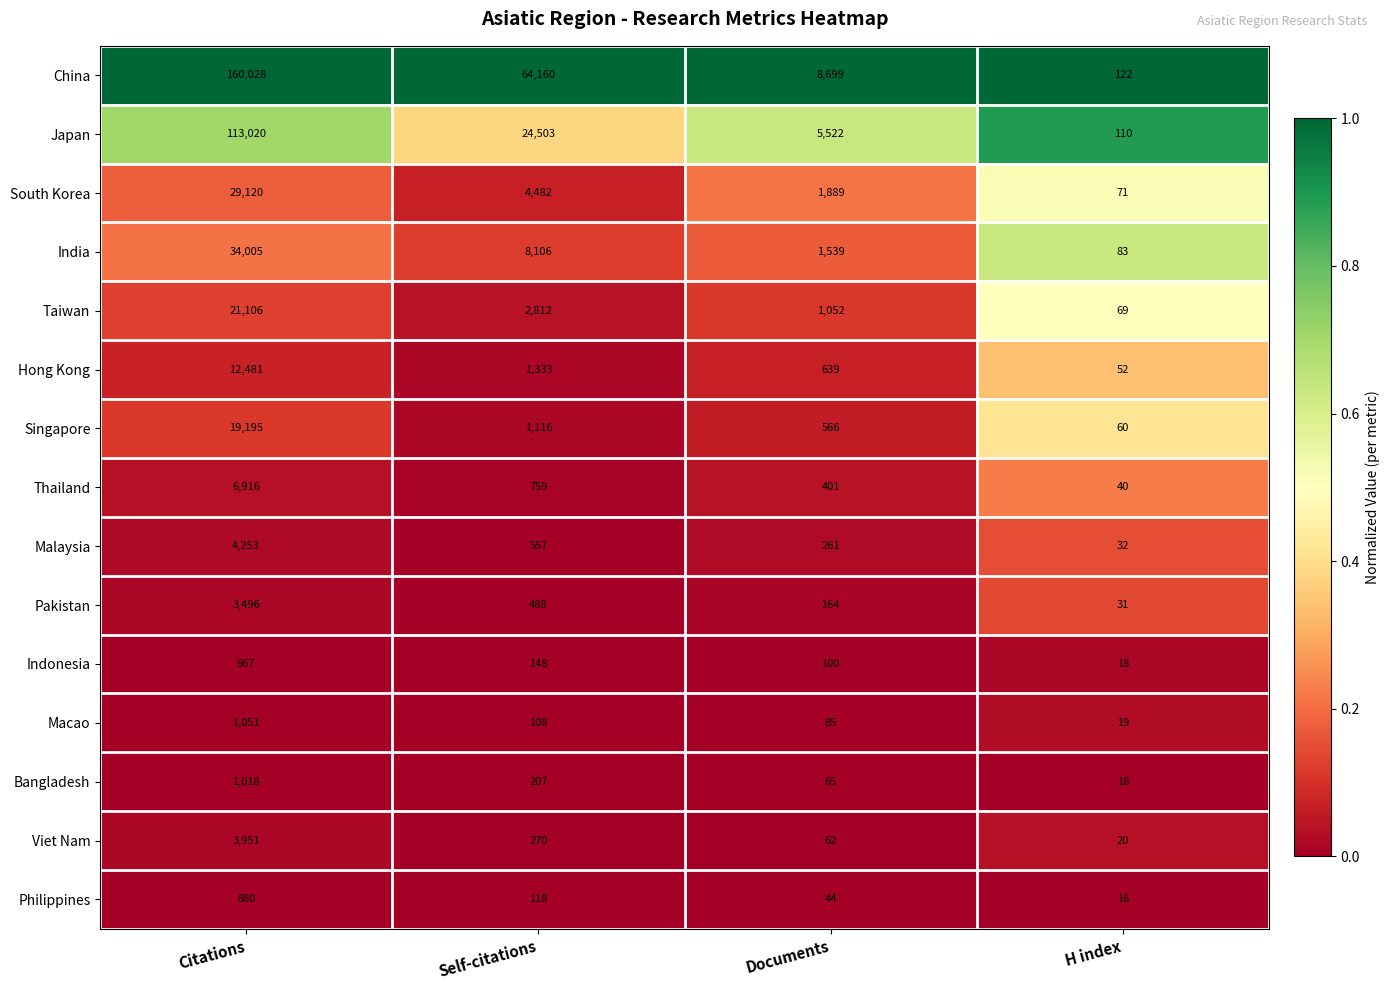

What is the maximum value for Bangladesh?

1018